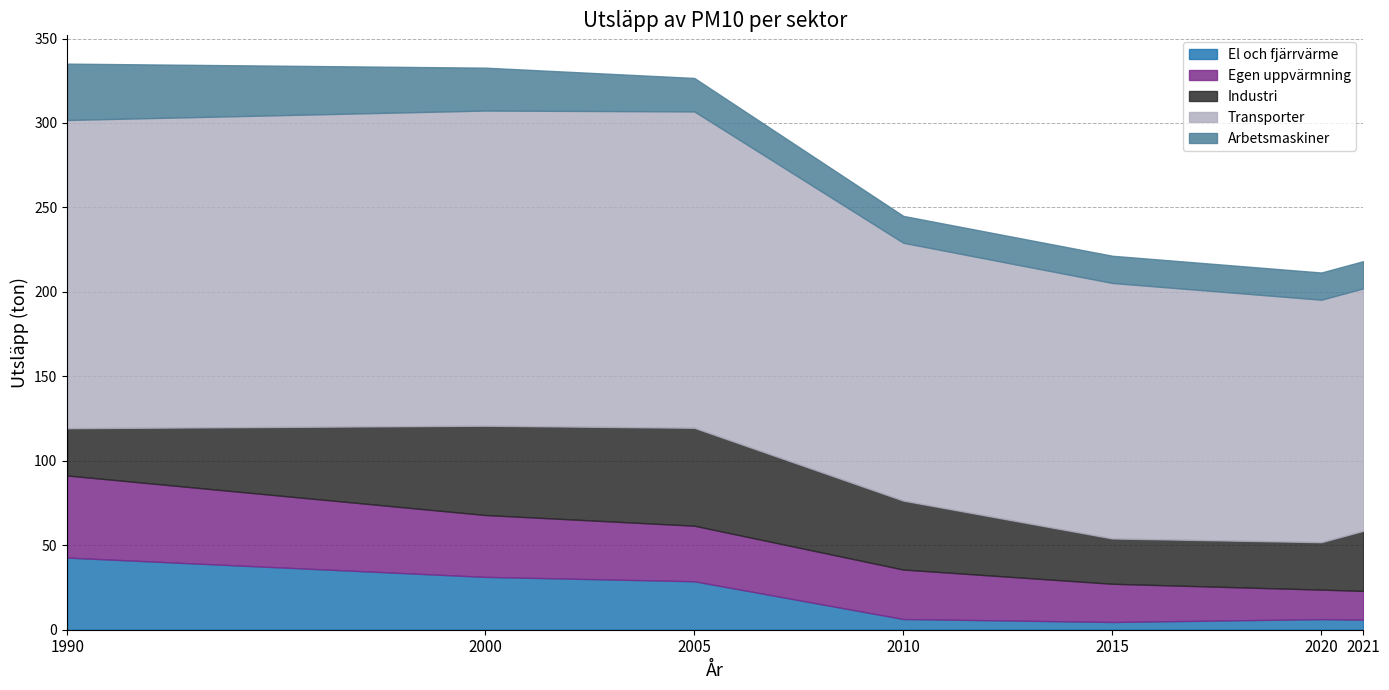

How many data points in Industri are above 35?

4